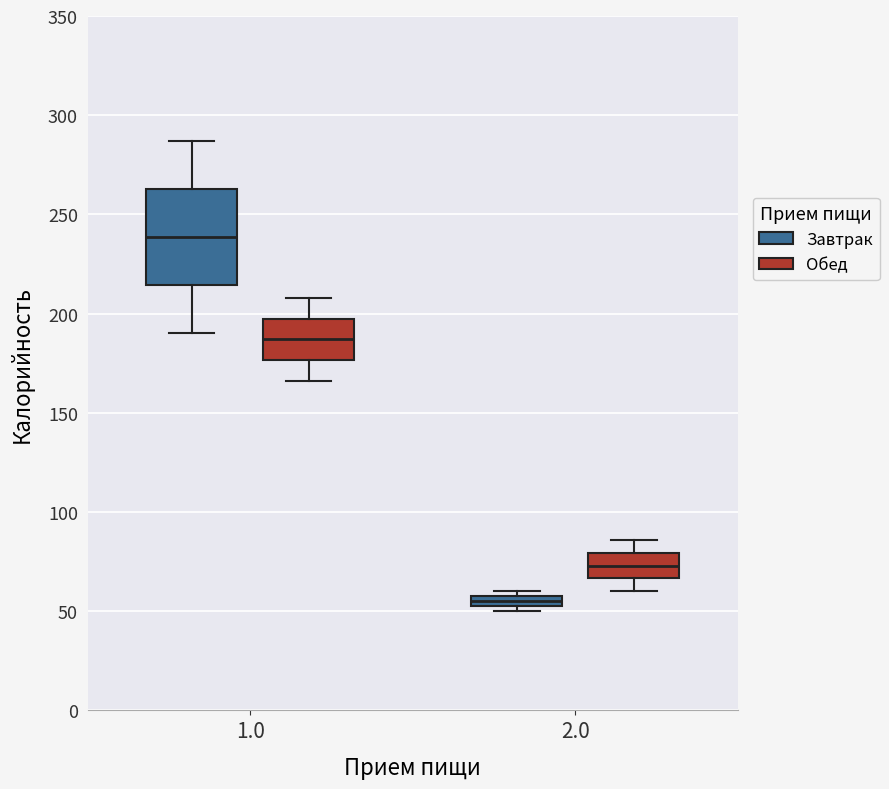

Where is the lower edge of the box for 2.0 (Завтрак) on the y-axis? The values are not printed on the chart, so give them approximately, as read against the axis.

55